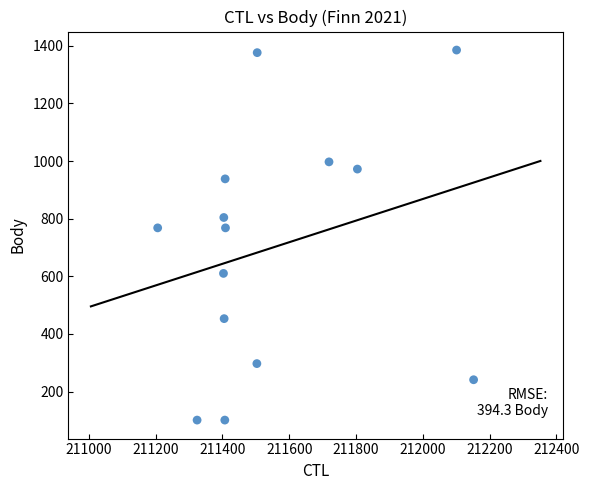

What is the range of Y values (max minus min)?

1284